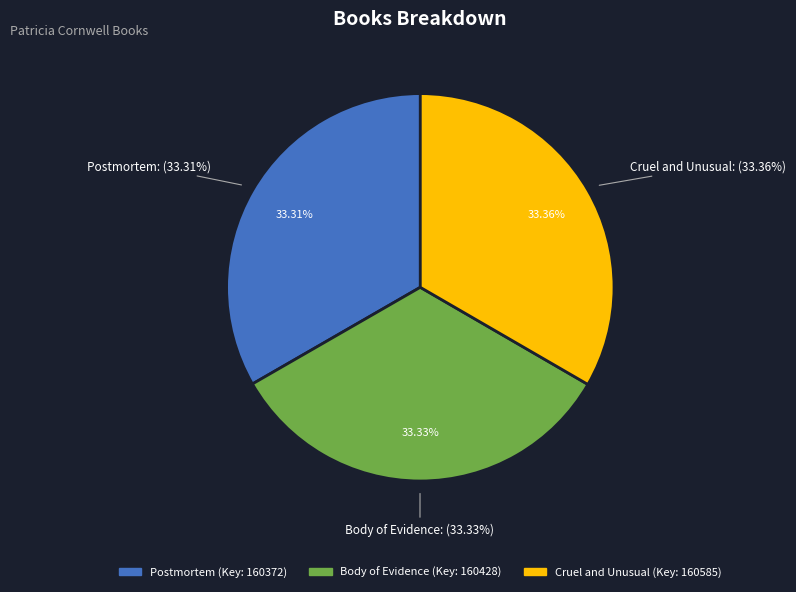

True or false: Cruel and Unusual accounts for 25% of the total.

False